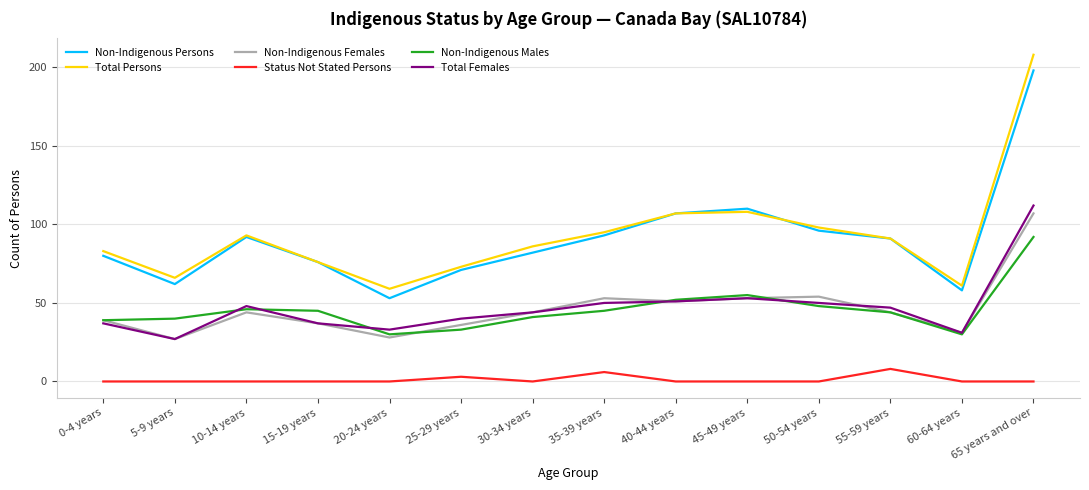

Which series has the largest range (max minus min)?

Total Persons